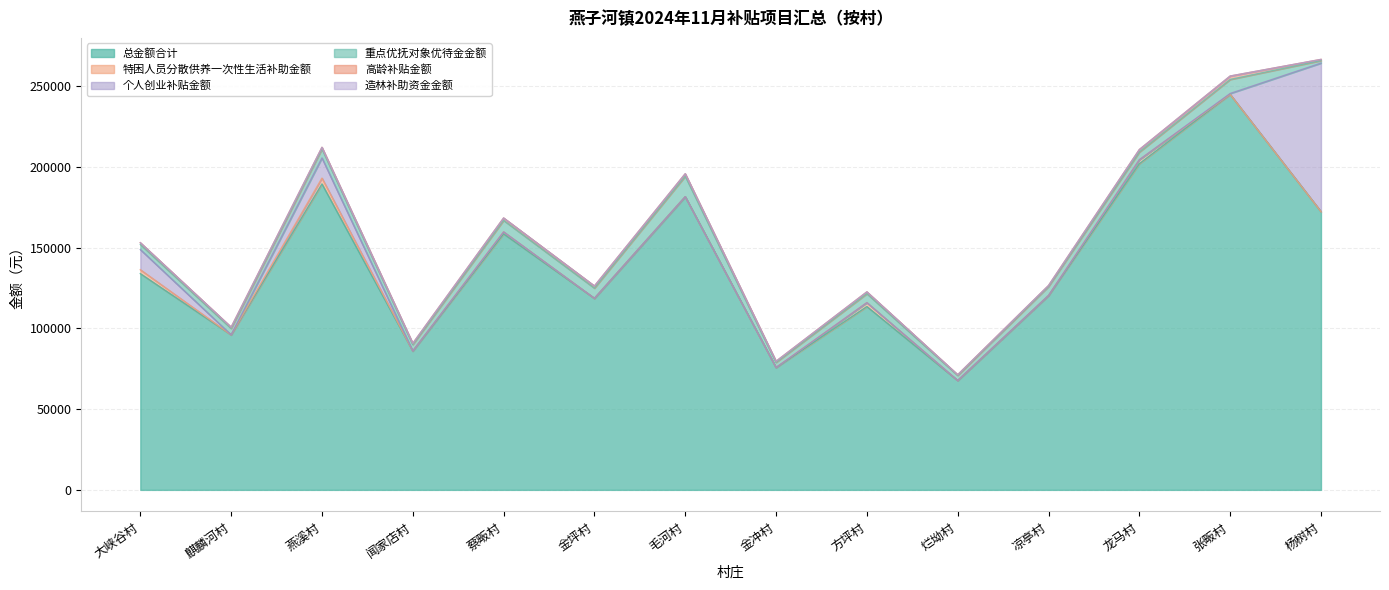

At which label is 总金额合计 closest to 156397?

蔡畈村